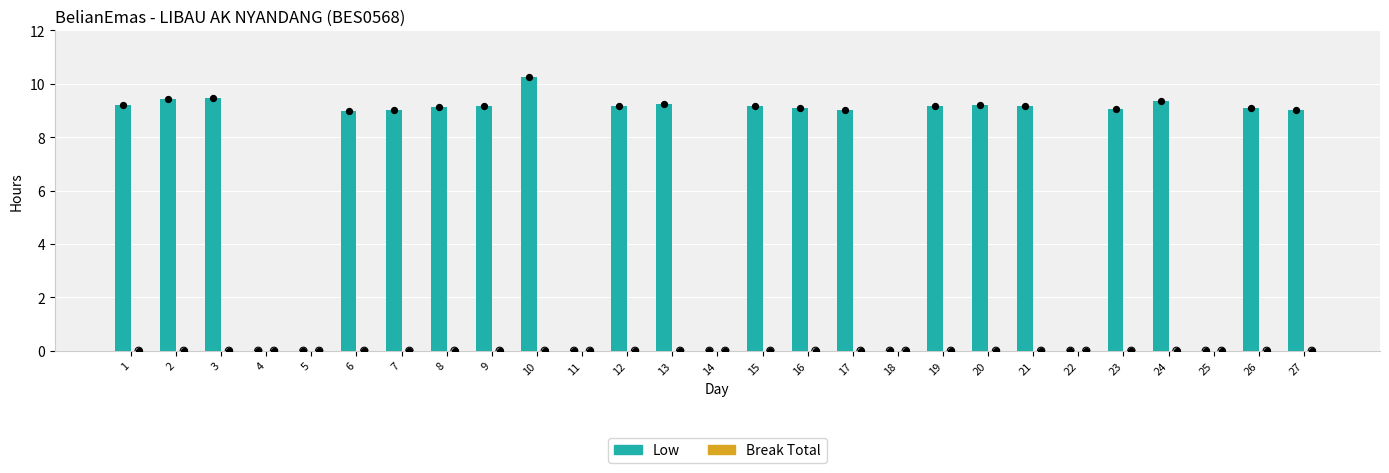

What is the total value across all series at 19?

9.2